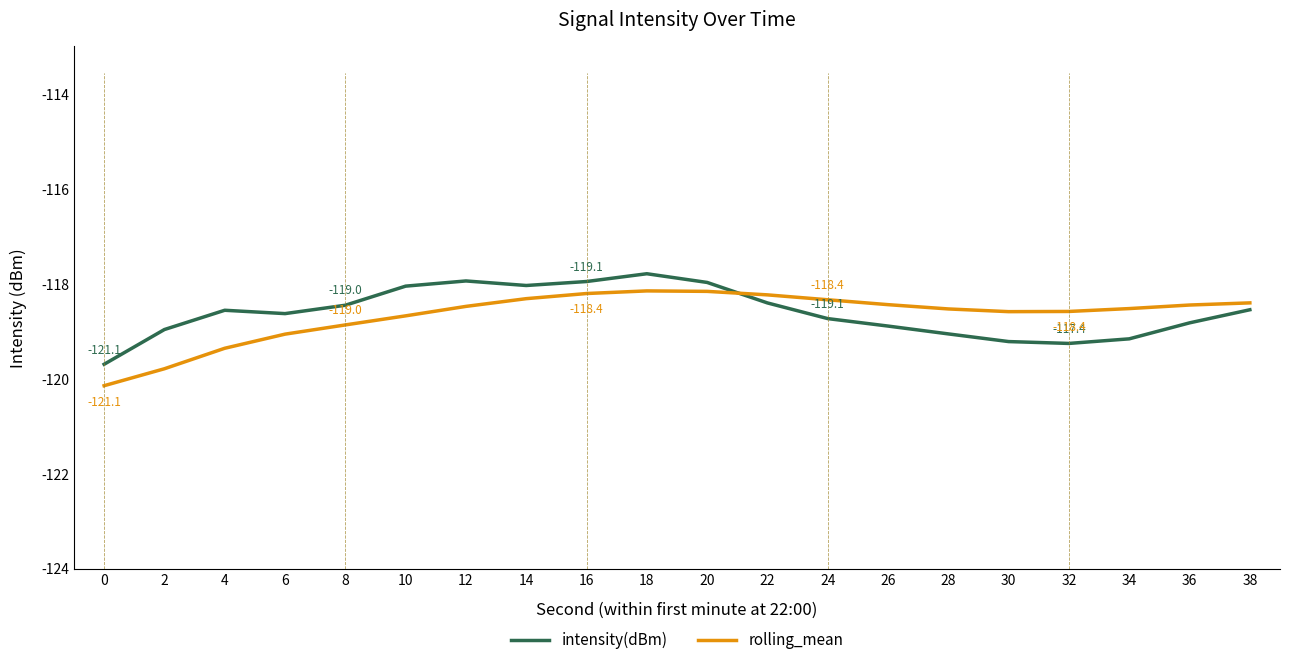

True or false: rolling_mean and intensity(dBm) intersect in this chart.

True